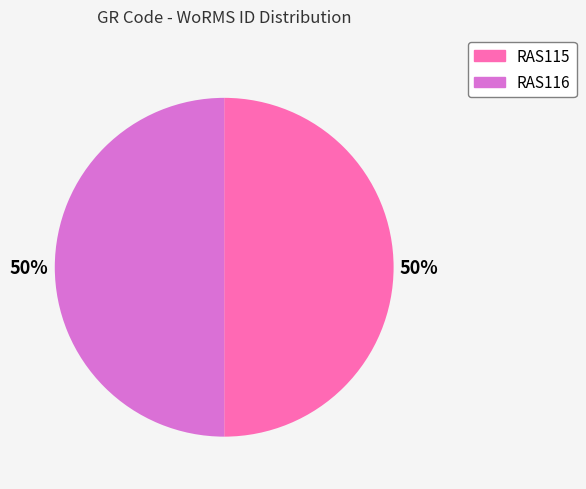

Combined, do RAS115 and RAS116 account for over 50%?

Yes